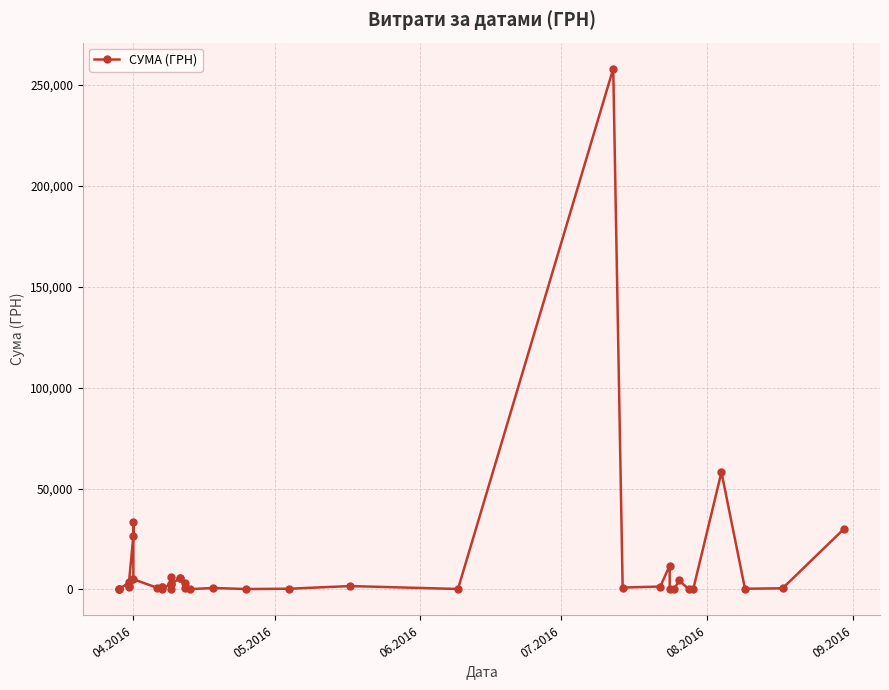

Count the number of categories in the chart.

40